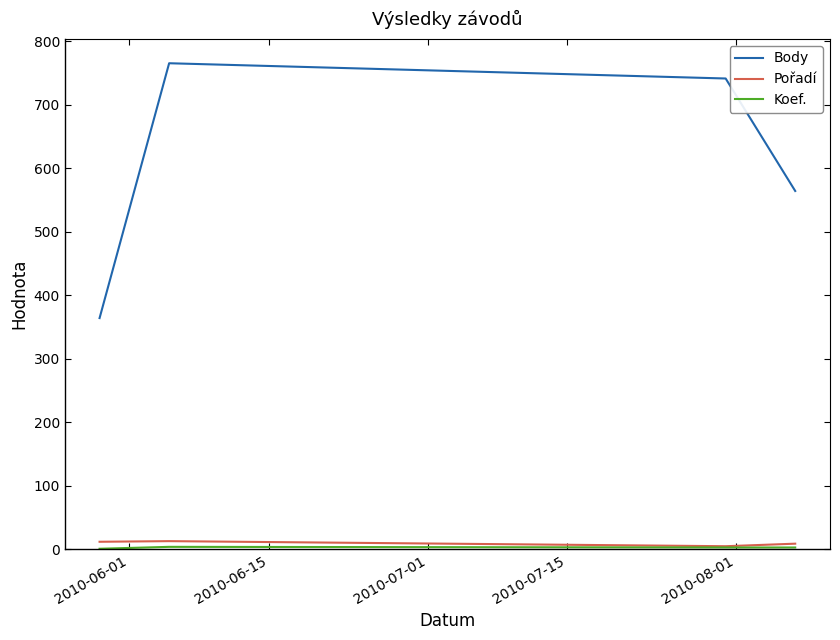

What is the lowest value of the Body series?

364